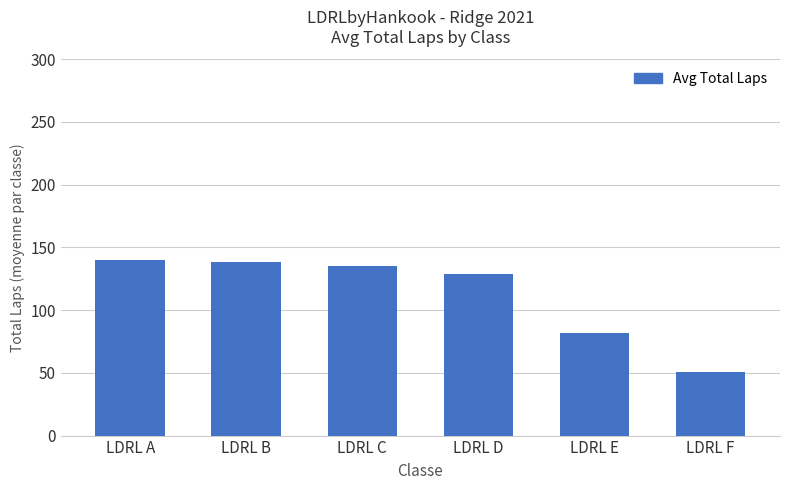

Reading left to right, transcribe all the data shown in this chart.

140	138	135	129	82	51